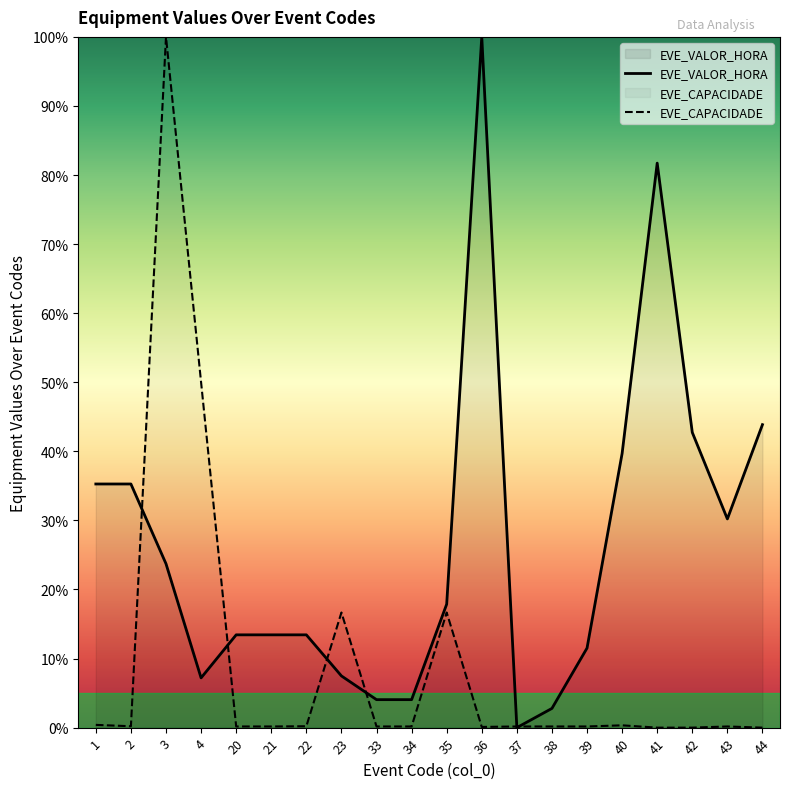

What is the difference between the EVE_CAPACIDADE values at 38 and 44?

0.2